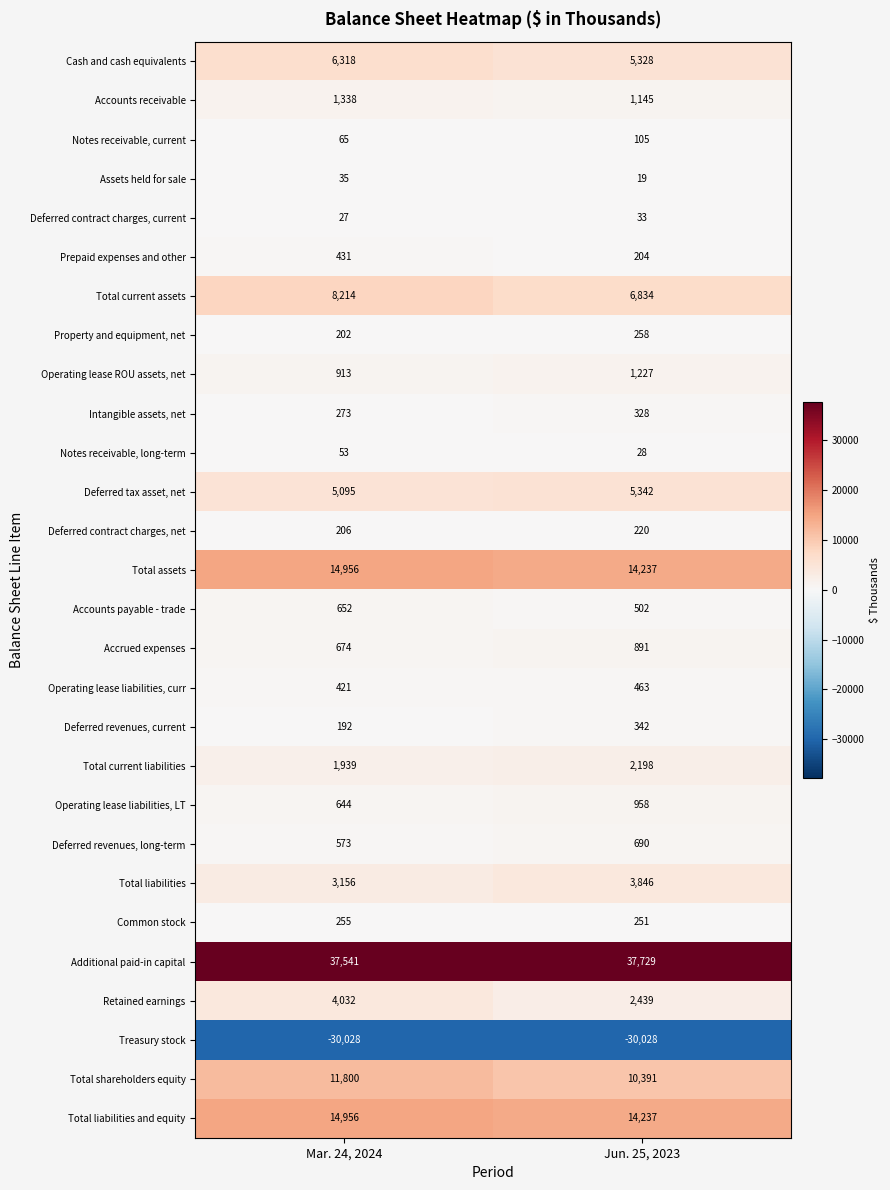

What is the total value across all series at Mar. 24, 2024?

84933